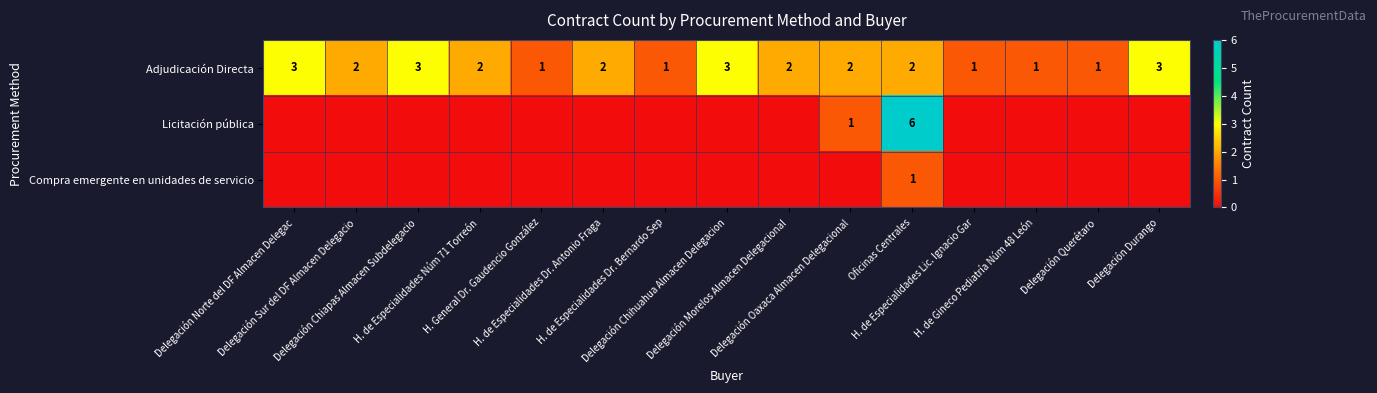

What is the sum of the Adjudicación Directa values at Delegación Sur del DF Almacen Delegacio and Delegación Durango?

5